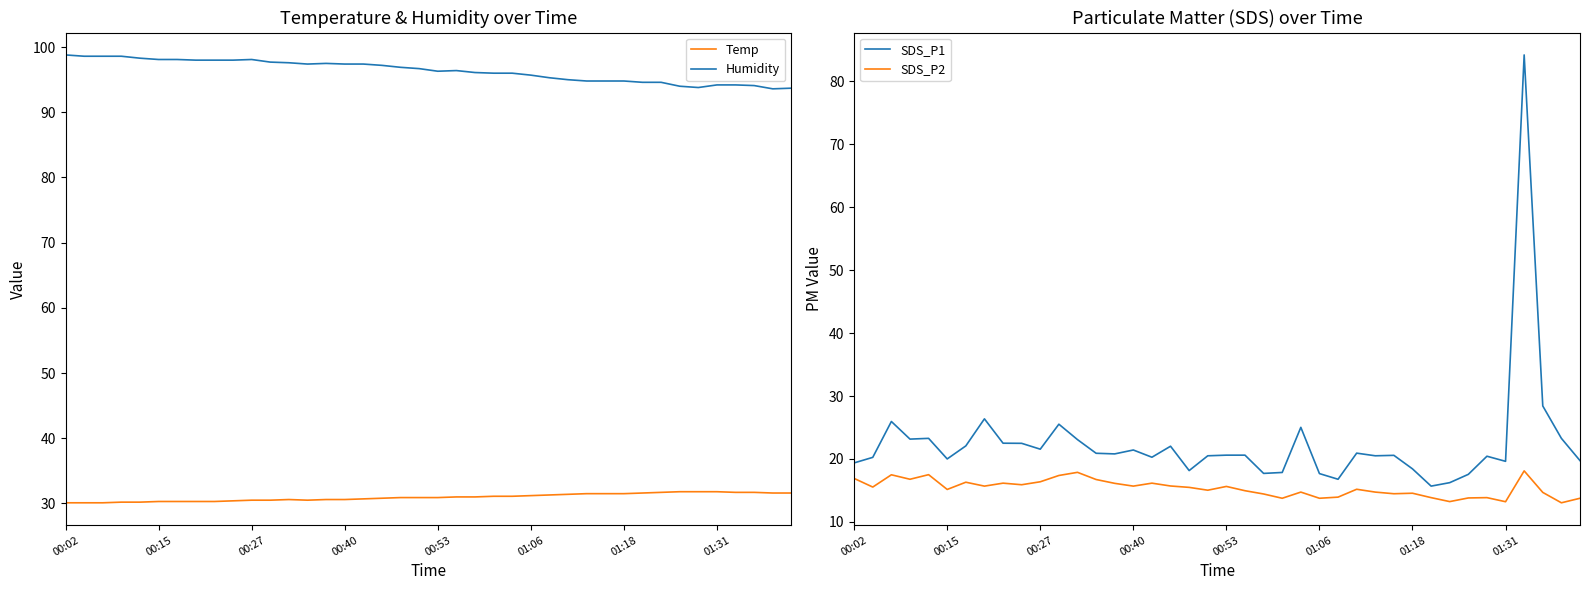

Does the chart display data point markers on the line(s)?

No